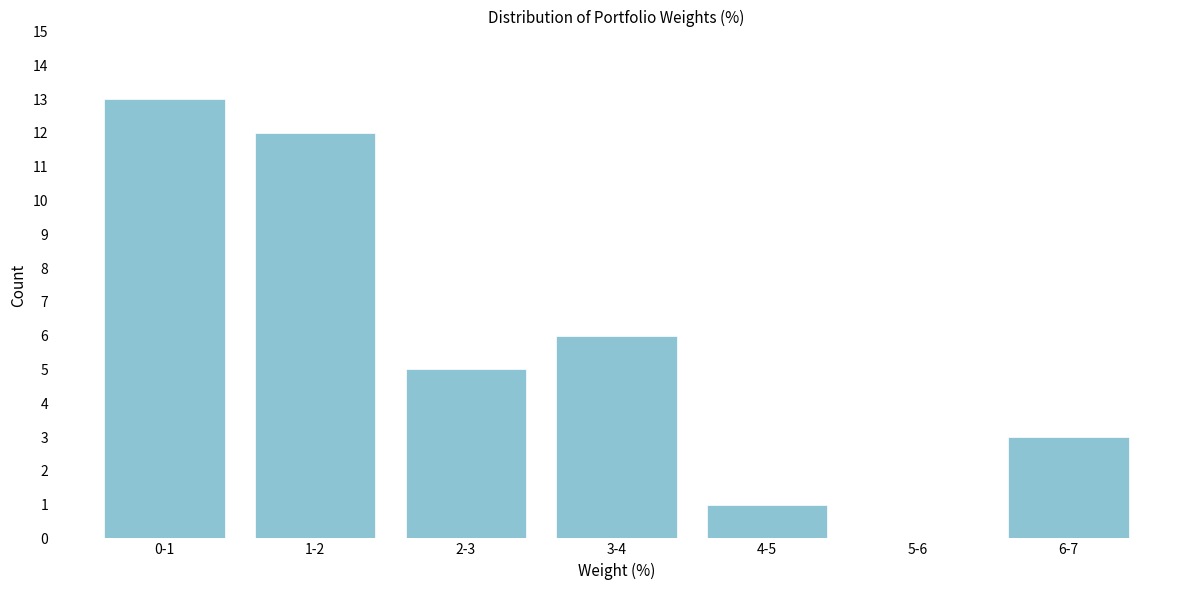

Reading left to right, list all the values displayed in this chart.

0-1=13	1-2=12	2-3=5	3-4=6	4-5=1	5-6=0	6-7=3